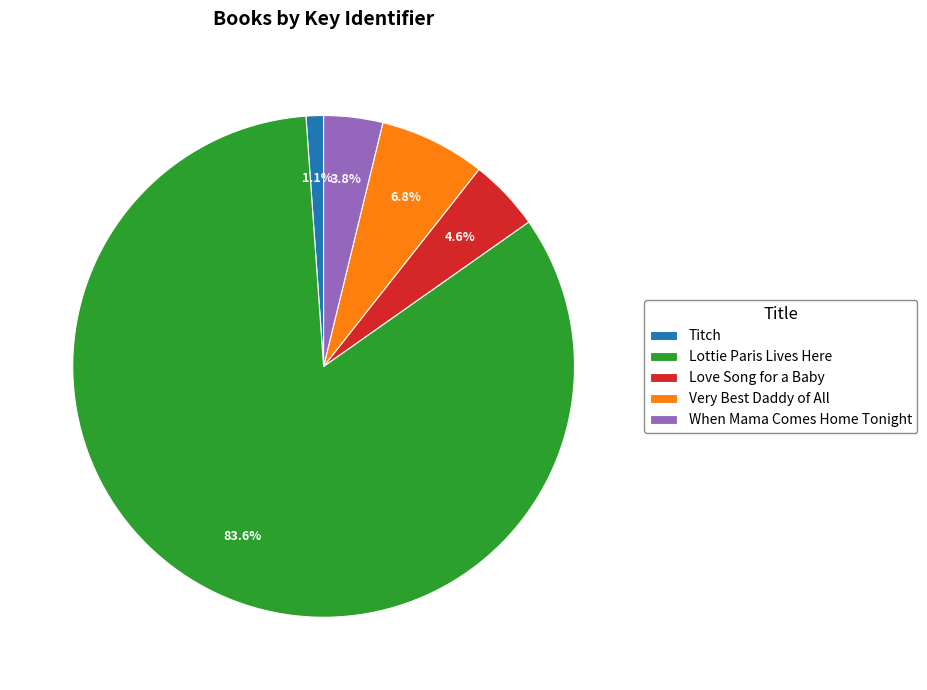

Which category has the smallest portion of the pie?

Titch